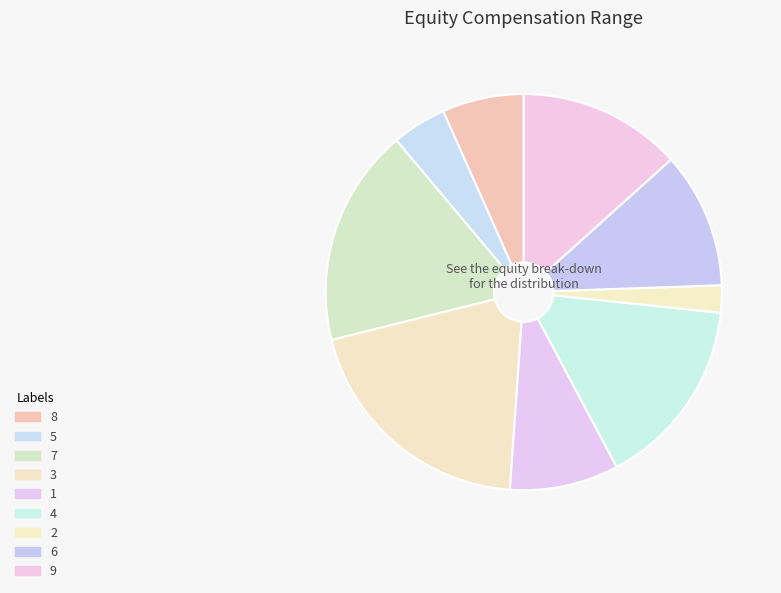

What portion of the pie excludes 9?

86.7%